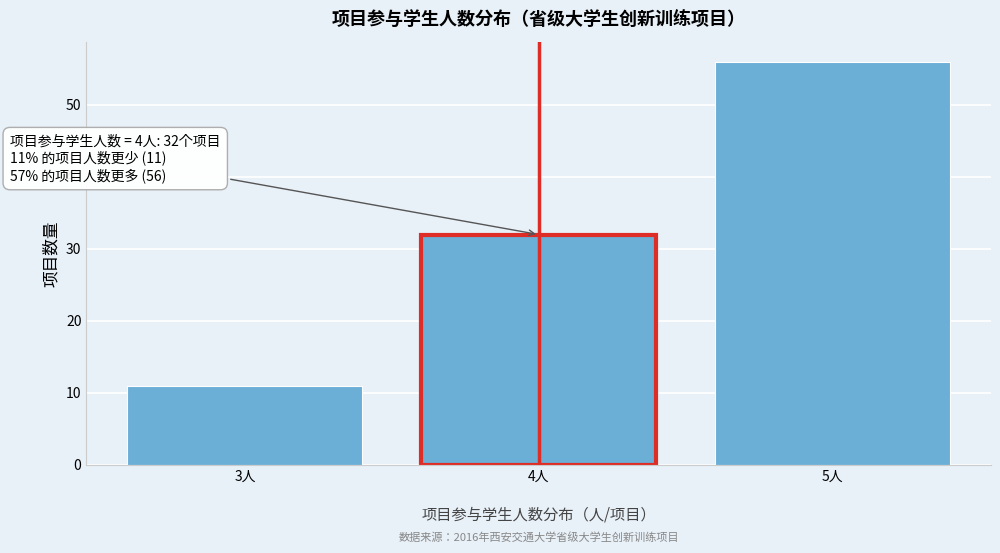

Reading right to left, extract all data points from this chart.

5人=56	4人=32	3人=11